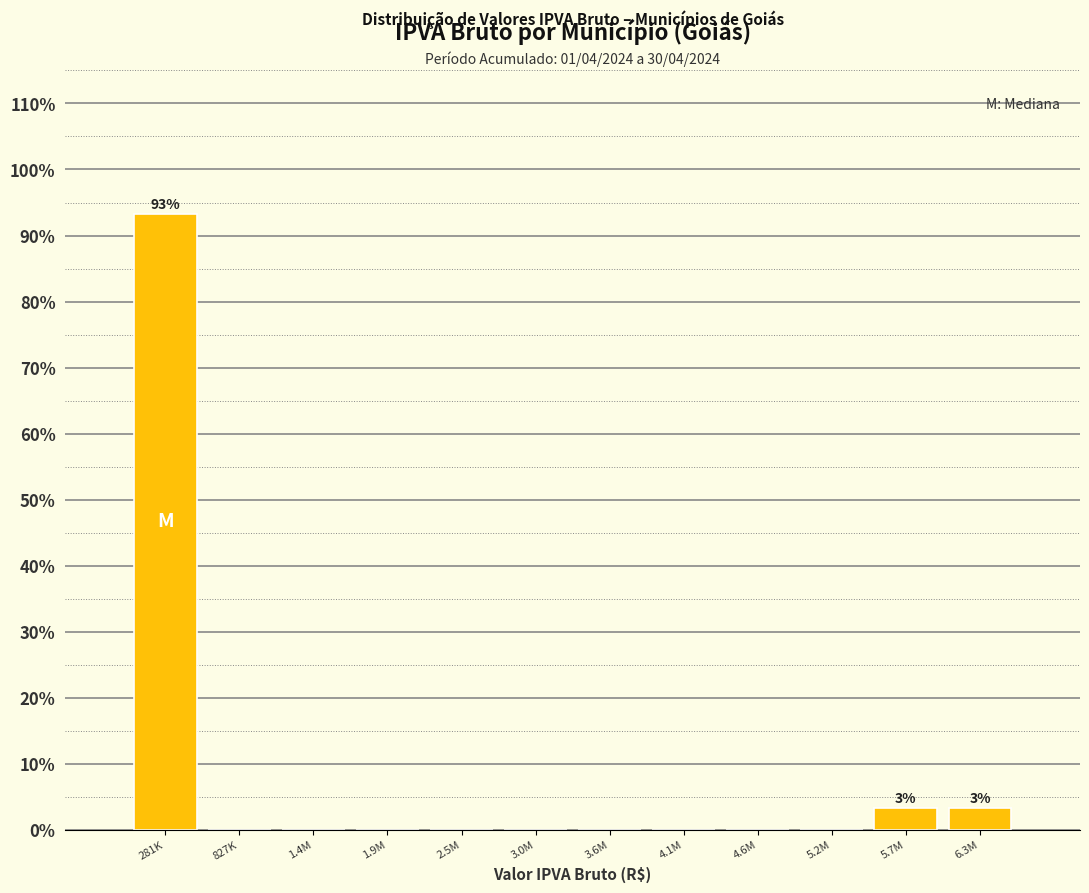

Reading left to right, what are all the values shown in this chart?

281K=93.3	827K=0.0	1.4M=0.0	1.9M=0.0	2.5M=0.0	3.0M=0.0	3.6M=0.0	4.1M=0.0	4.6M=0.0	5.2M=0.0	5.7M=3.3	6.3M=3.3